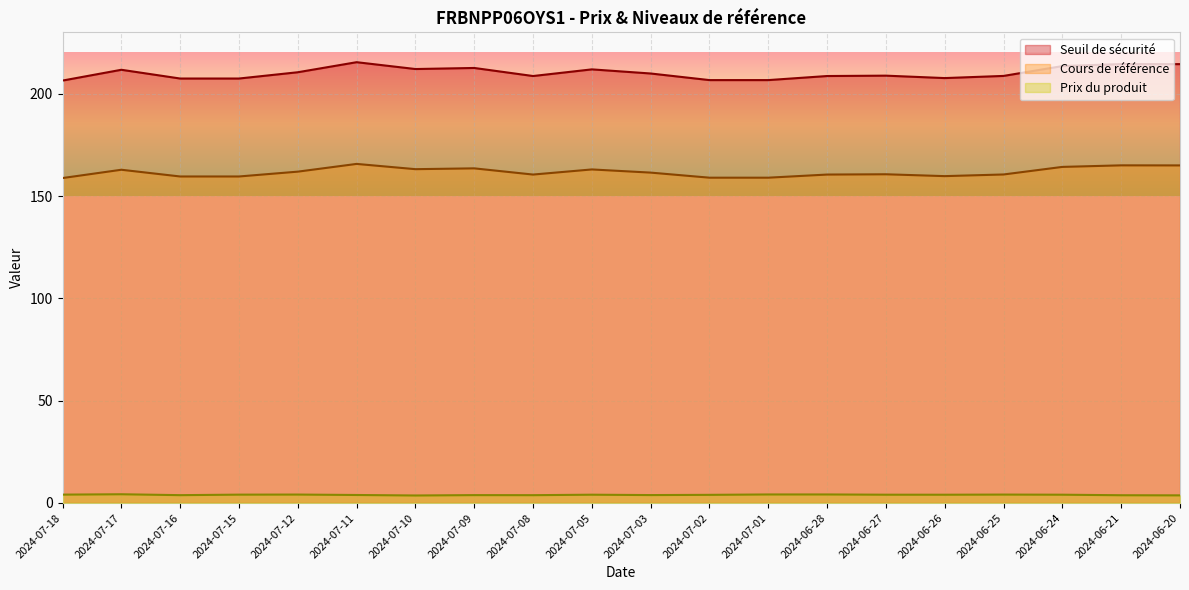

Rank the series by their average value, from highest to lowest.

Seuil de sécurité, Cours de référence, Prix du produit